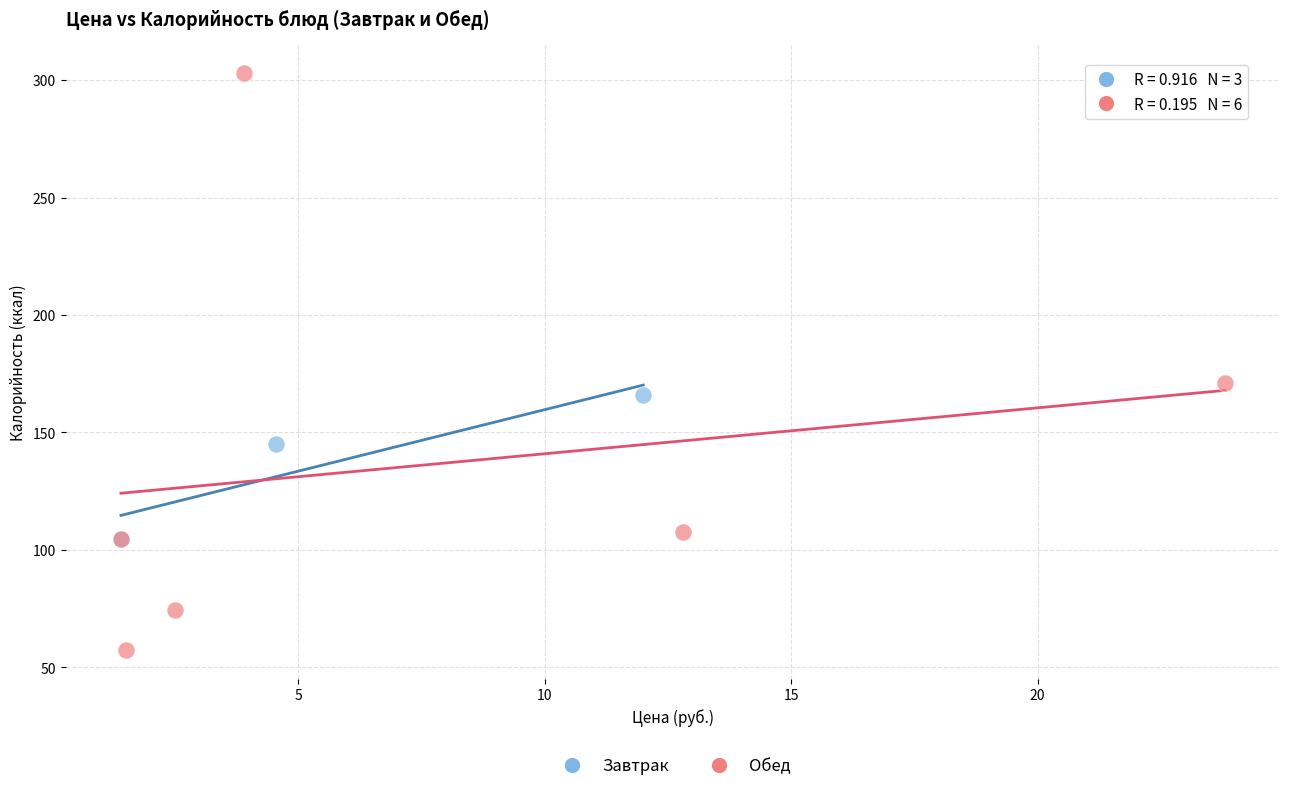

Which series has the largest Y range (max minus min)?

Обед